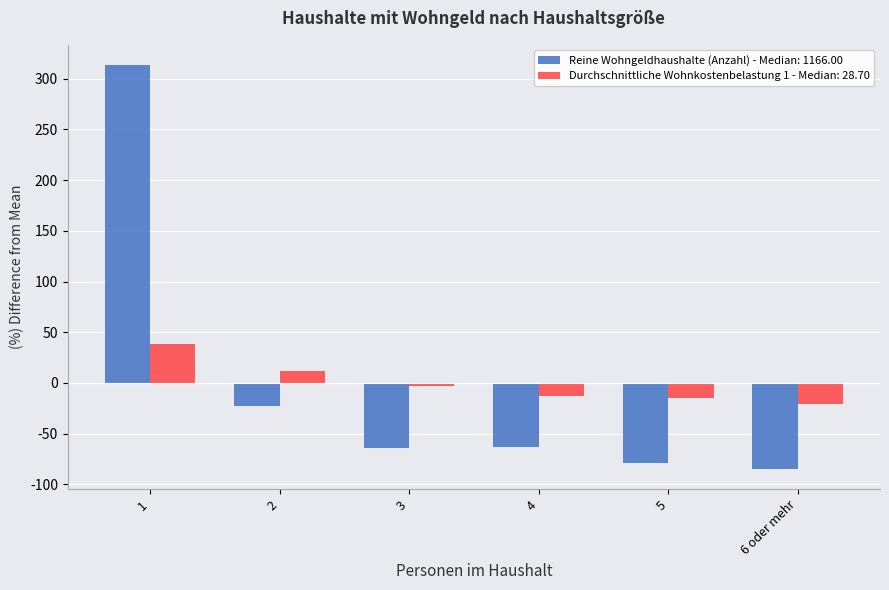

The value of Reine Wohngeldhaushalte (Anzahl) - Median: 1166.00 at 4 is -24.7. True or false?

False